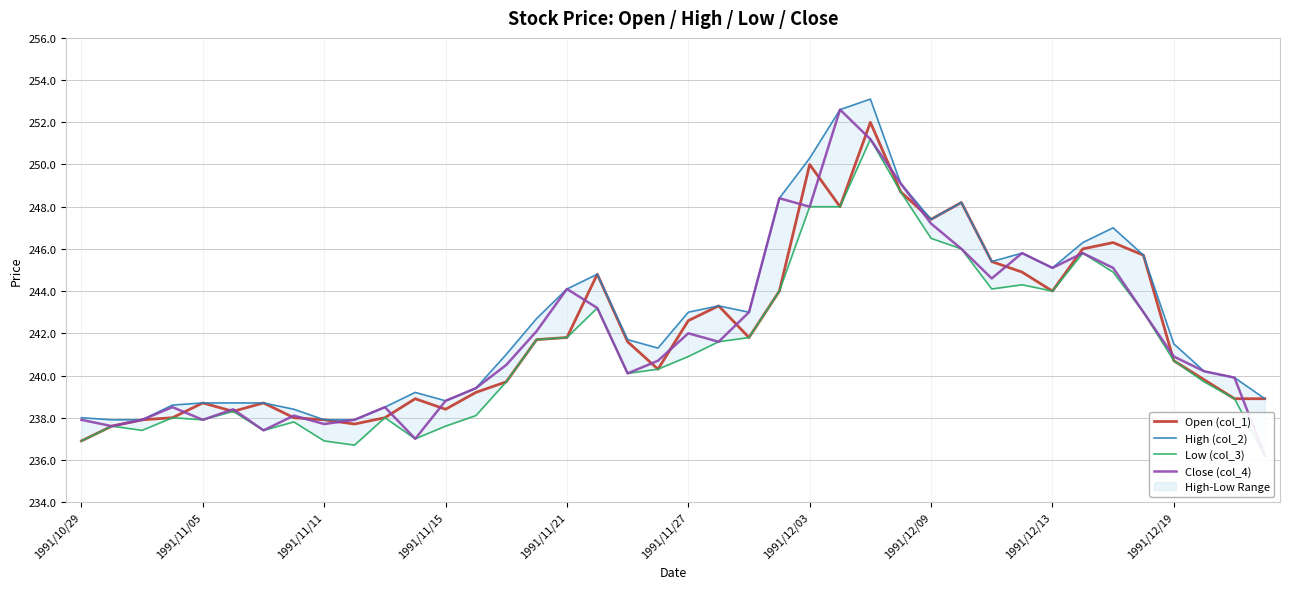

Where does the Open (col_1) series first go above 241?

15